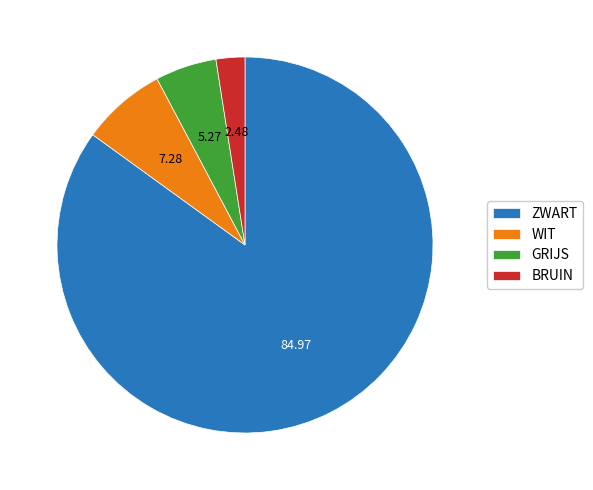

How many segments does this pie chart have?

4